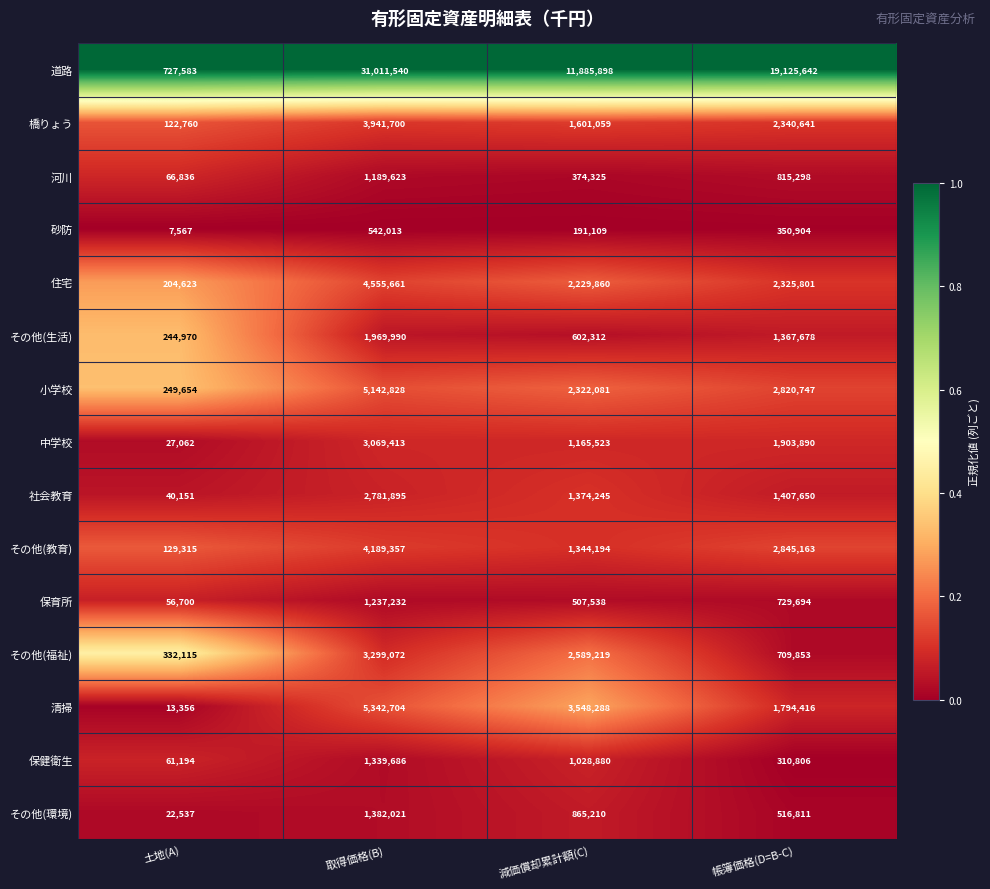

List the labels in order of 砂防 value, smallest first.

土地(A), 減価償却累計額(C), 帳簿価格(D=B-C), 取得価格(B)